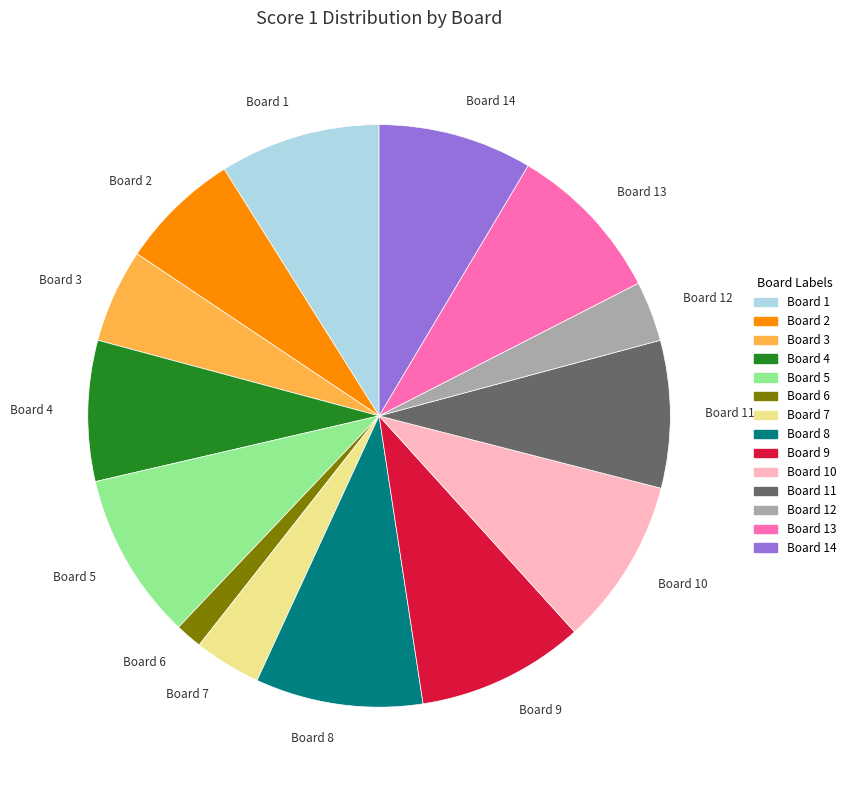

The Board 9 slice represents 1% of the pie. True or false?

False